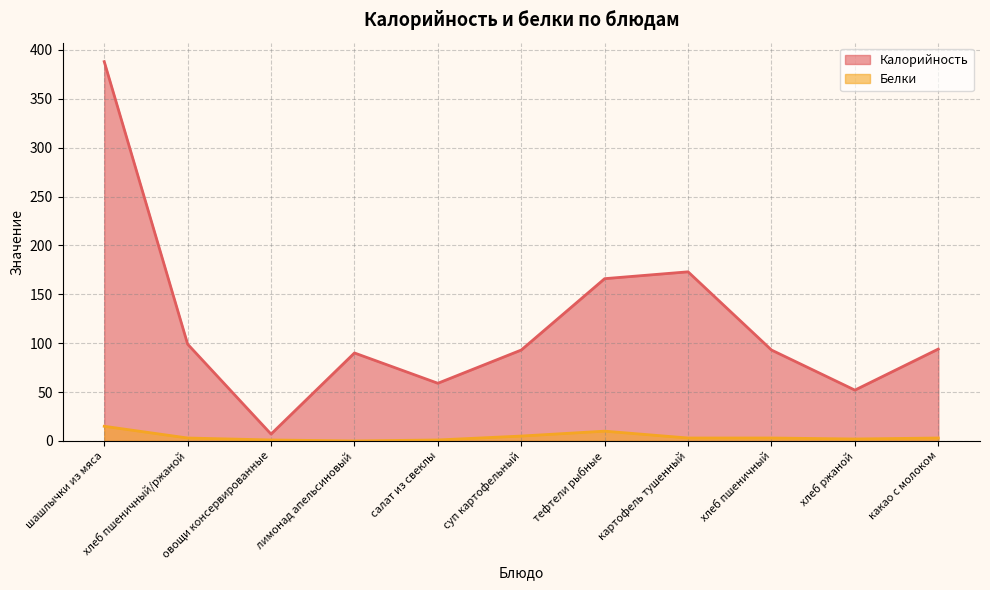

Where does the Калорийность series first go above 93?

шашлычки из мяса